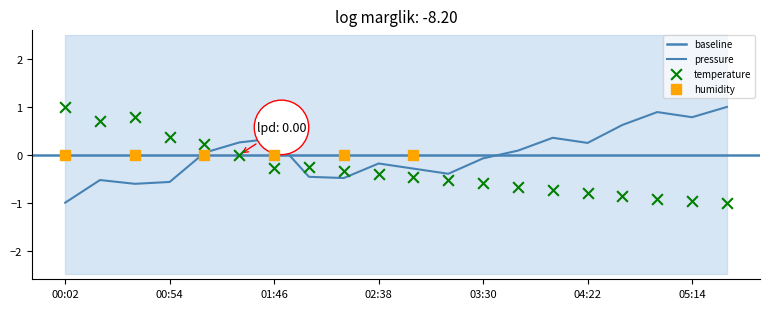

Which series contains the lowest Y value?

pressure